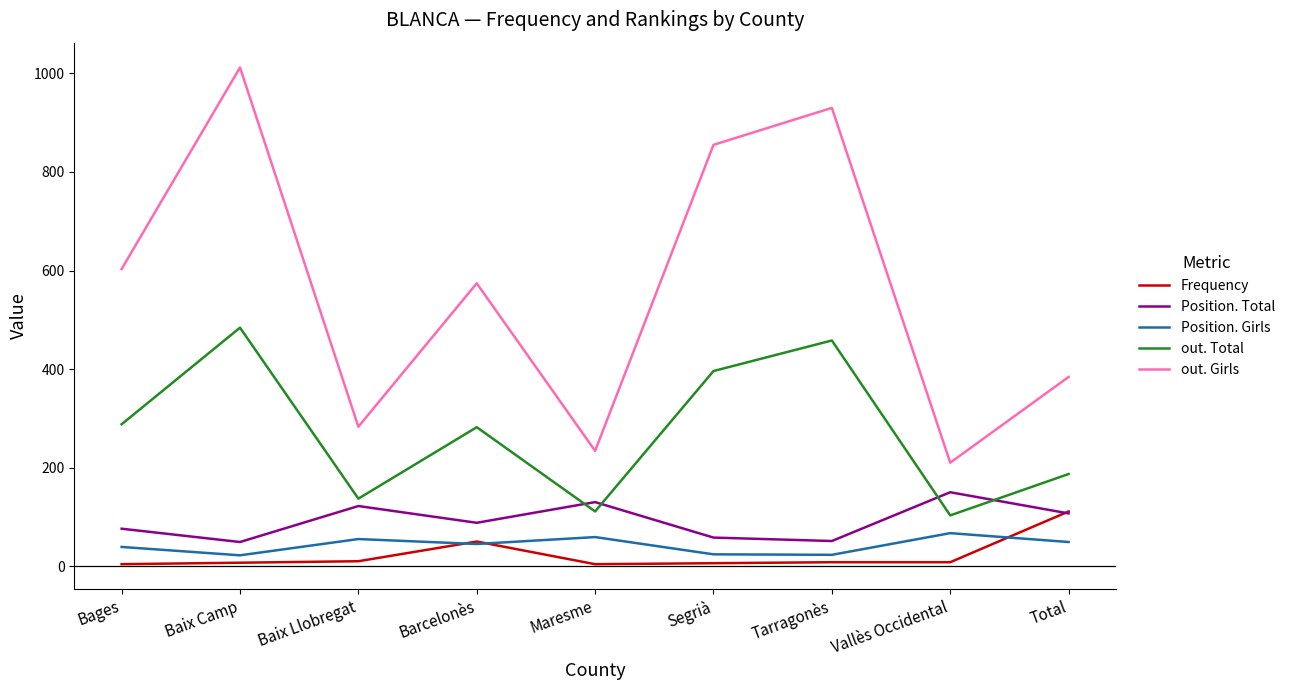

Is the value of Position. Girls at Total greater than the value of out. Girls at Bages?

No